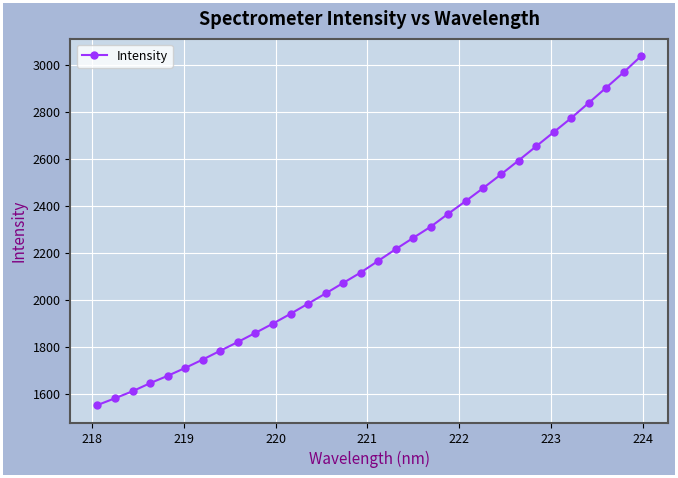

What is the value of the 1st point from the left?

1551.5